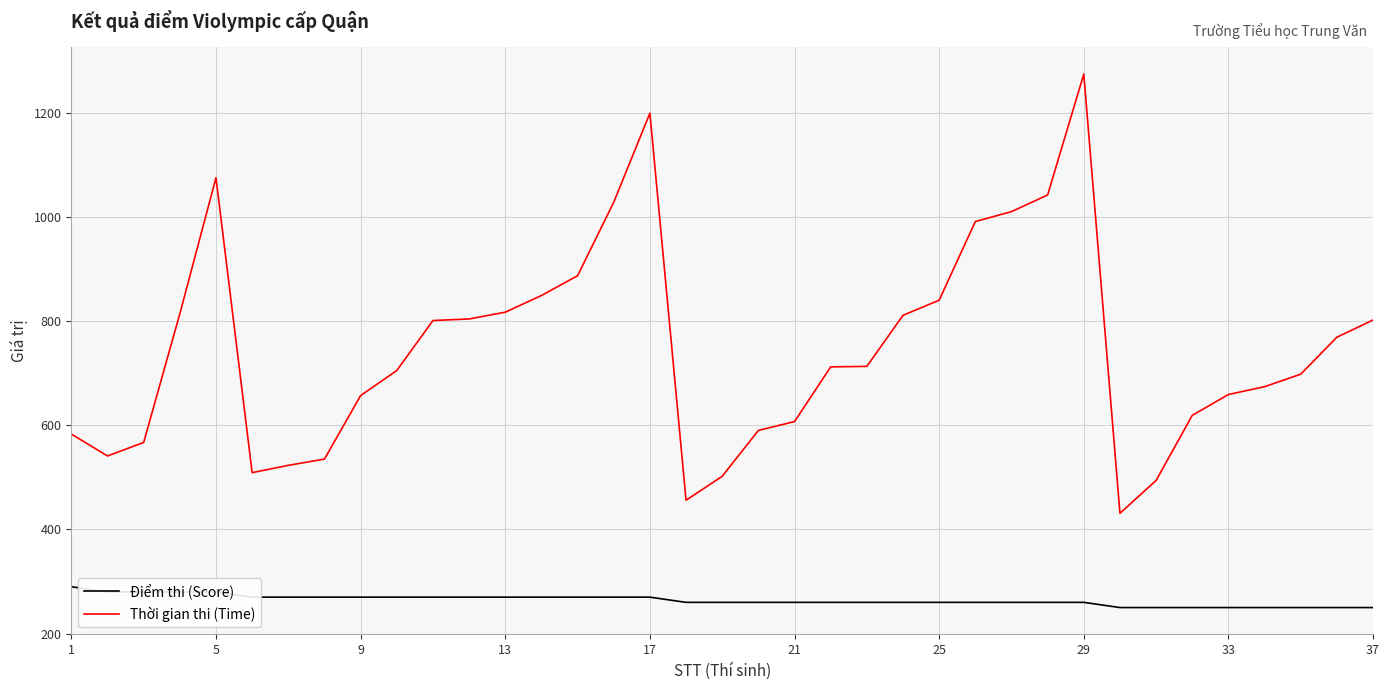

What is the maximum value for Thời gian thi (Time)?

1274